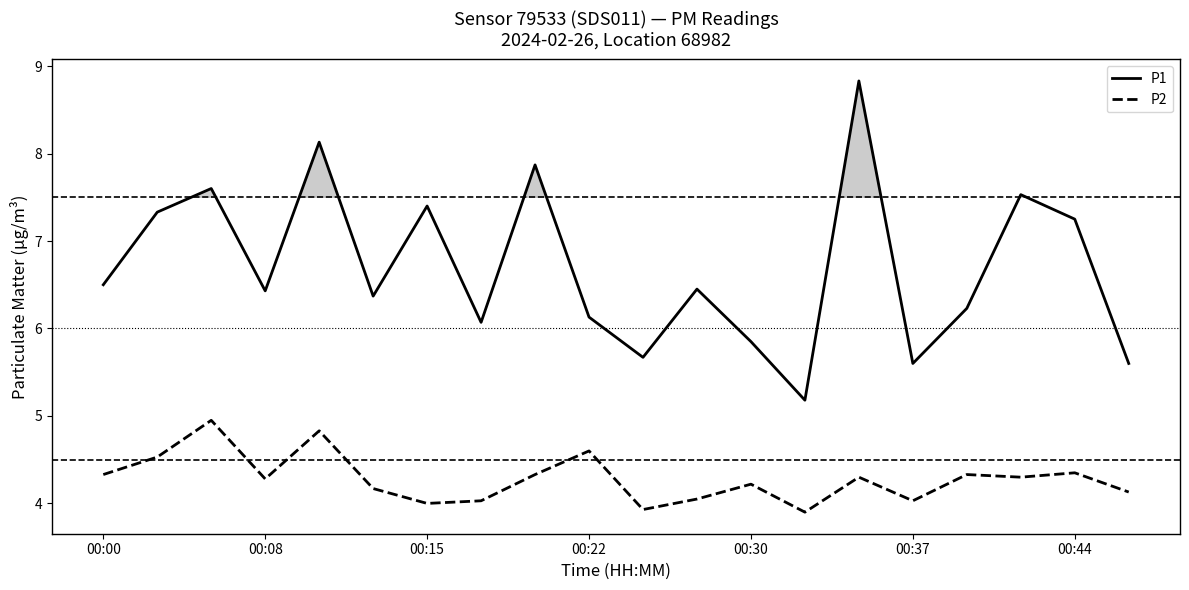

What position from the left is 13?

14